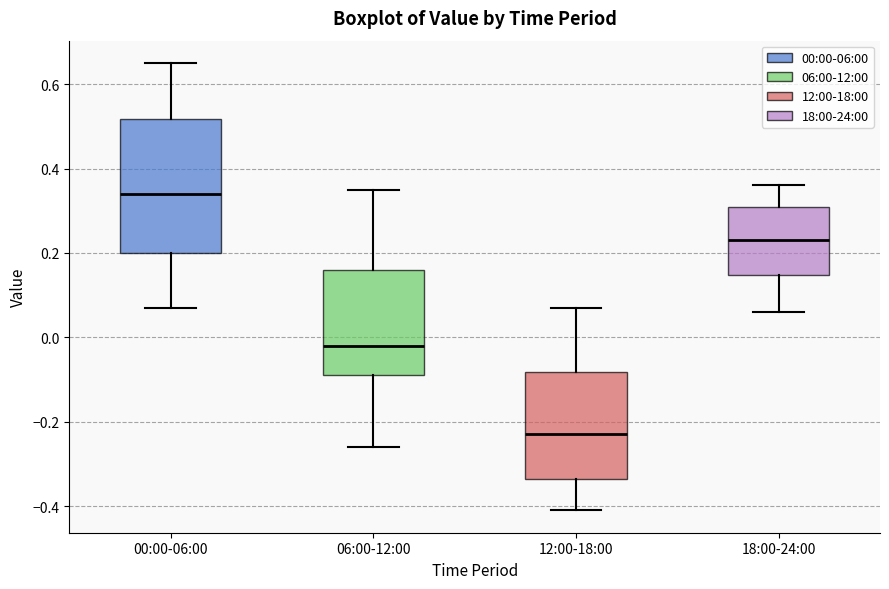

Reading left to right, read every box against the y-axis: the position of its median line, the range the box covers, and the ends of its whiskers. The values are not printed on the chart, so give them approximately, as read against the axis.

00:00-06:00: median 0.34, box 0.20 to 0.52, whiskers 0.08 to 0.66
06:00-12:00: median -0.02, box -0.08 to 0.16, whiskers -0.26 to 0.36
12:00-18:00: median -0.22, box -0.34 to -0.08, whiskers -0.40 to 0.08
18:00-24:00: median 0.24, box 0.14 to 0.32, whiskers 0.06 to 0.36